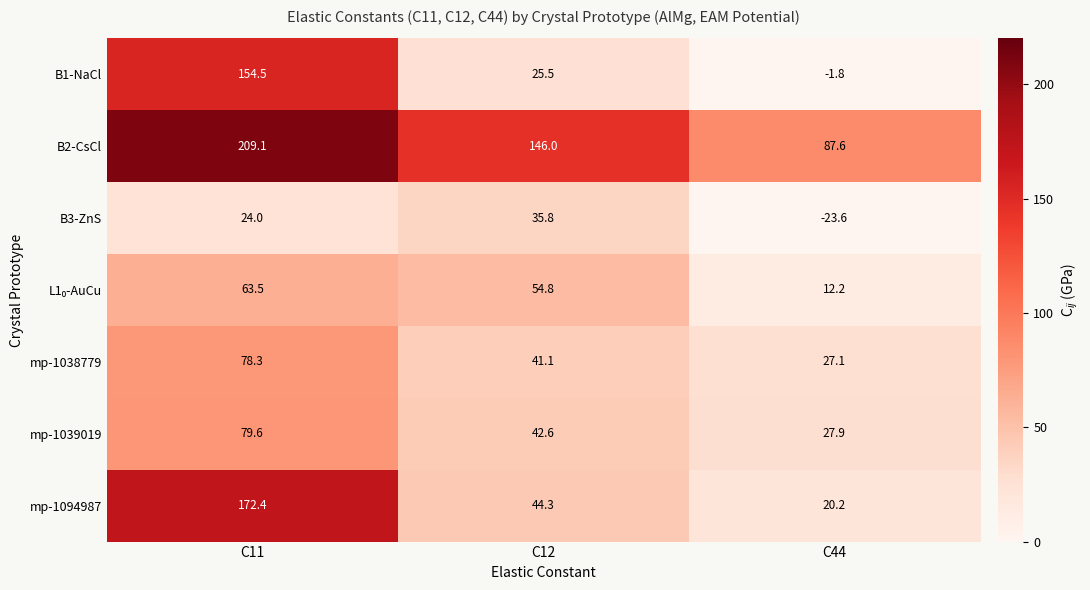

What is the sum of all B1-NaCl values?

178.2